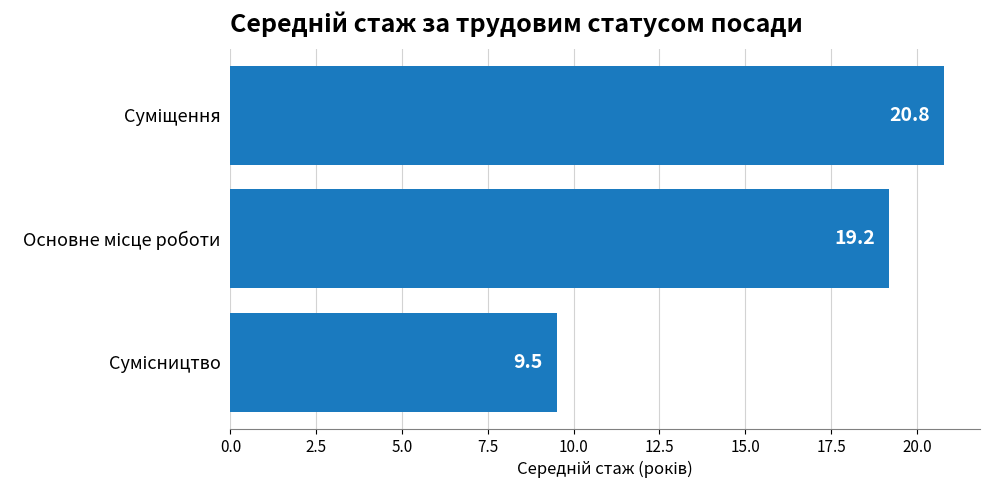

What is the difference between the maximum and second lowest values?

1.6